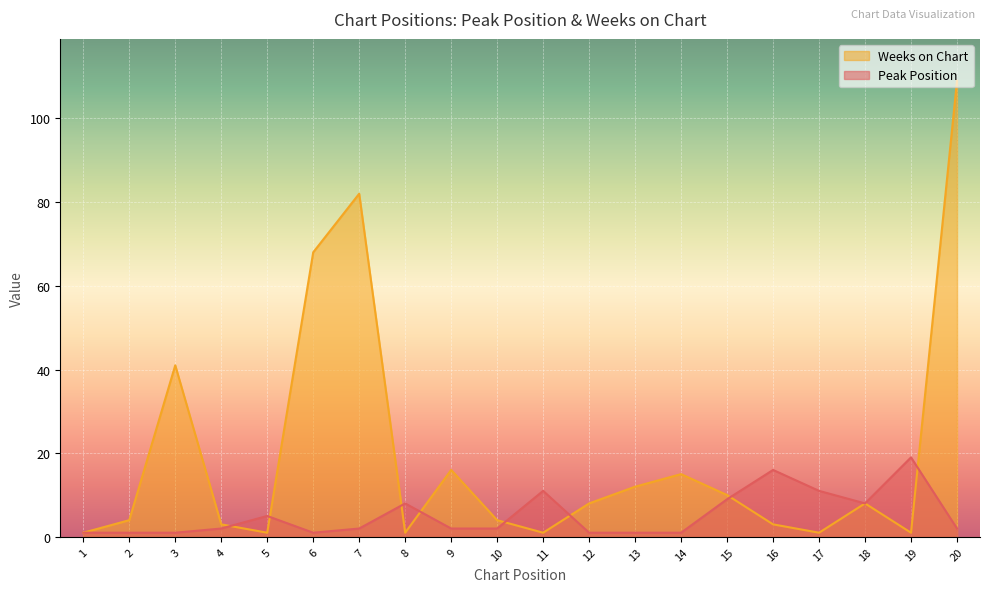

Which series has the widest spread of values?

Weeks on Chart